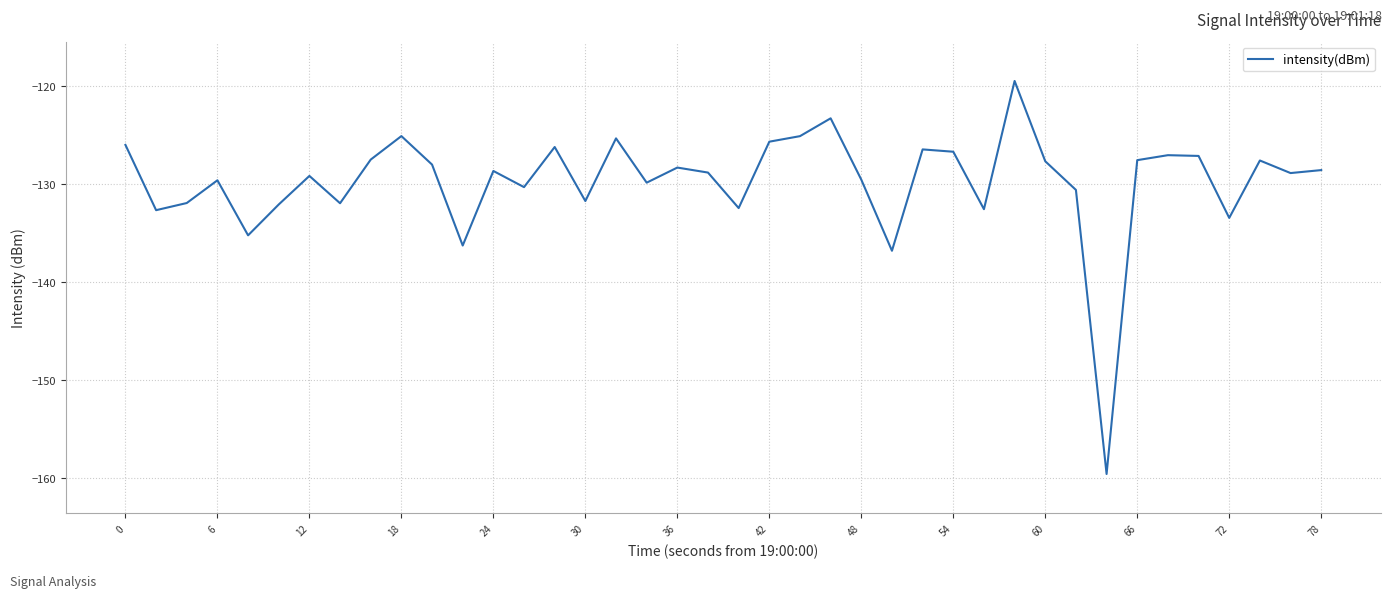

What is the average value?

-129.8